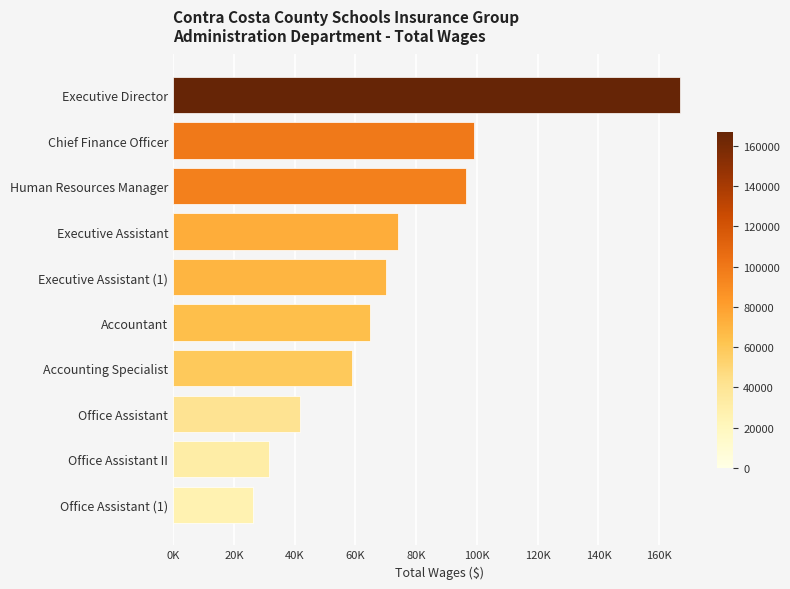

What is the minimum value shown in the chart?

26396